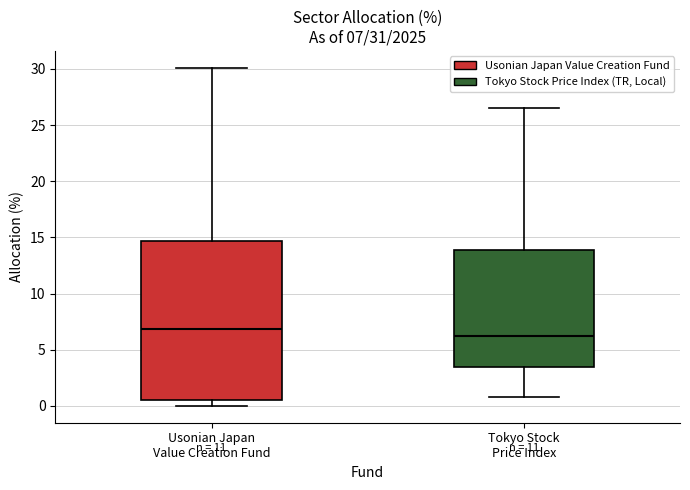

Comparing the boxes themselves (not the whiskers), which one is the tallest?

Usonian Japan Value Creation Fund